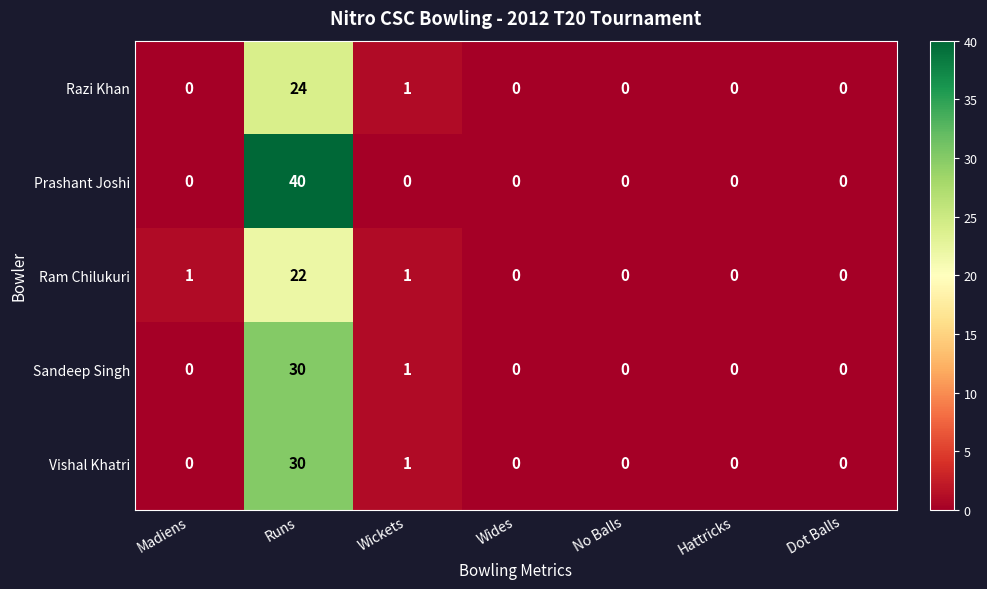

What is the greatest value displayed?

40